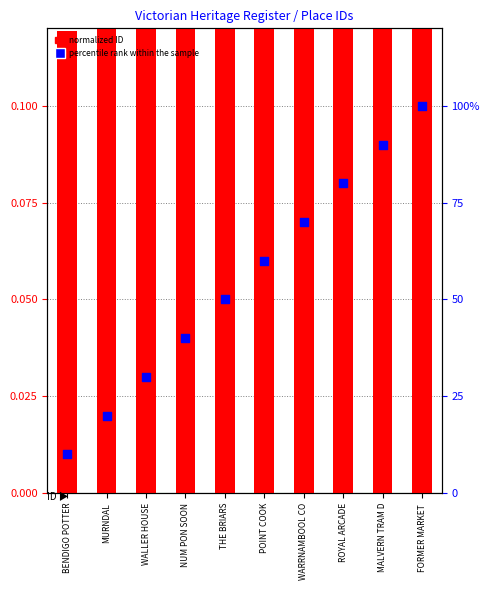

Which series has the largest Y range (max minus min)?

percentile rank within the sample